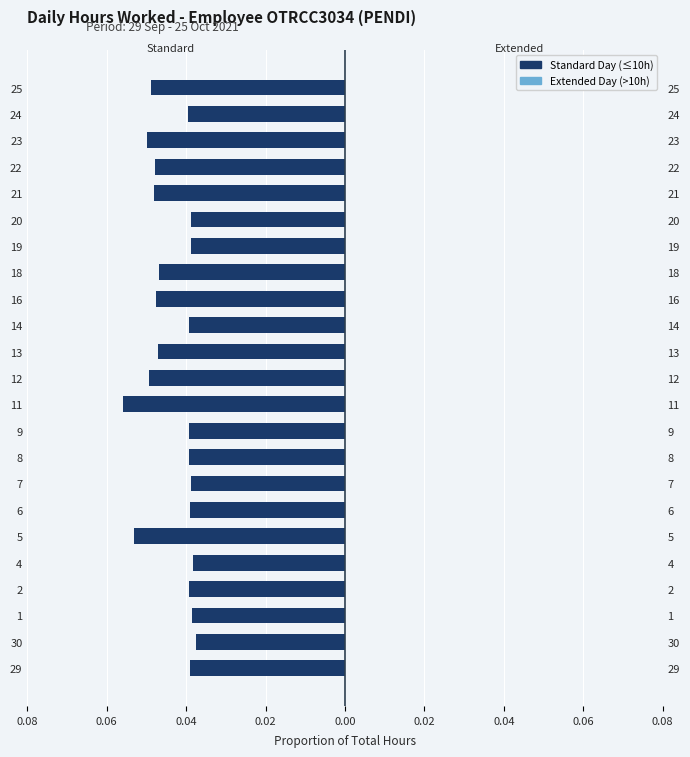

What is the smallest value displayed?

-0.1